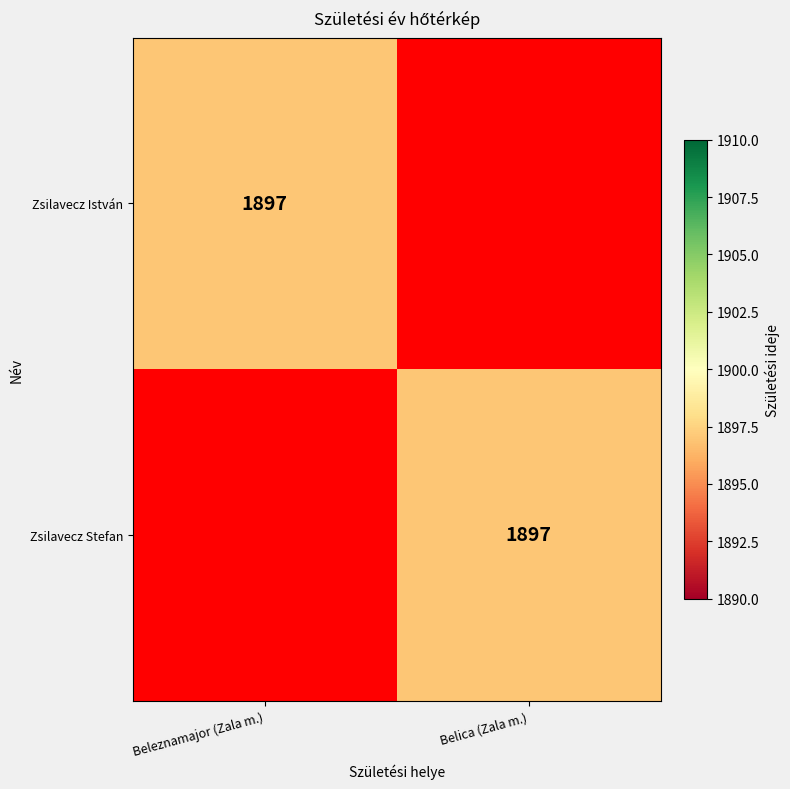

The Zsilavecz István series shows 1089 at Beleznamajor (Zala m.). True or false?

False